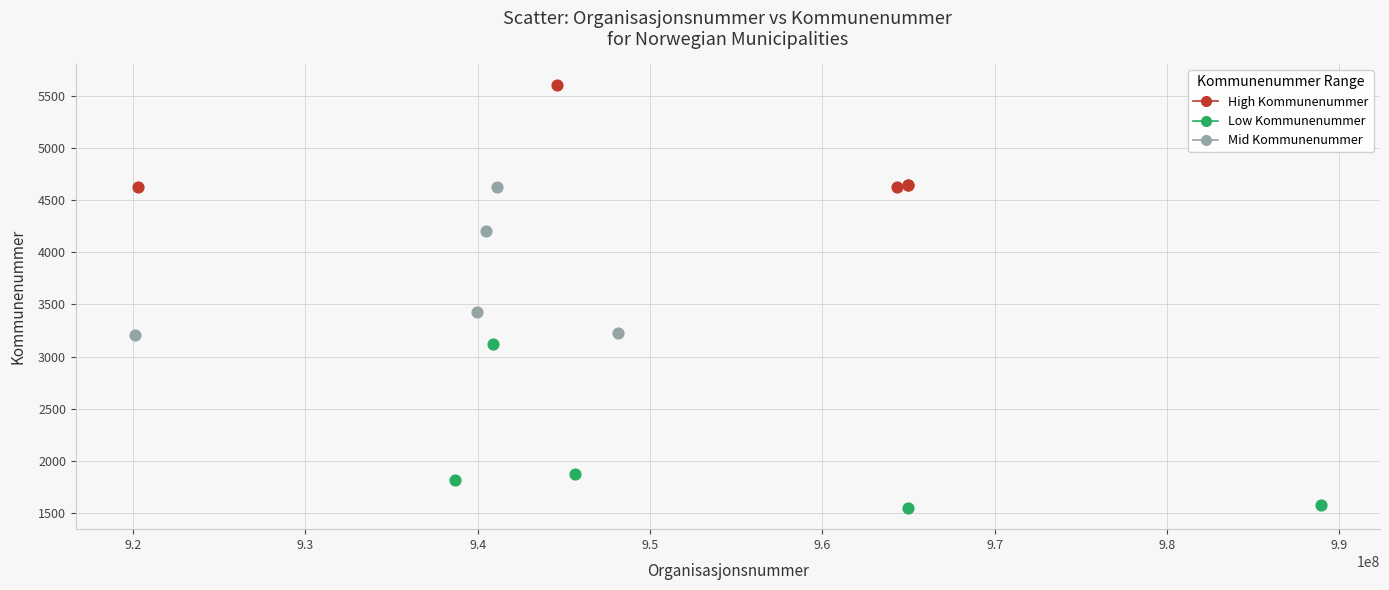

Which series contains the lowest Y value?

Low Kommunenummer